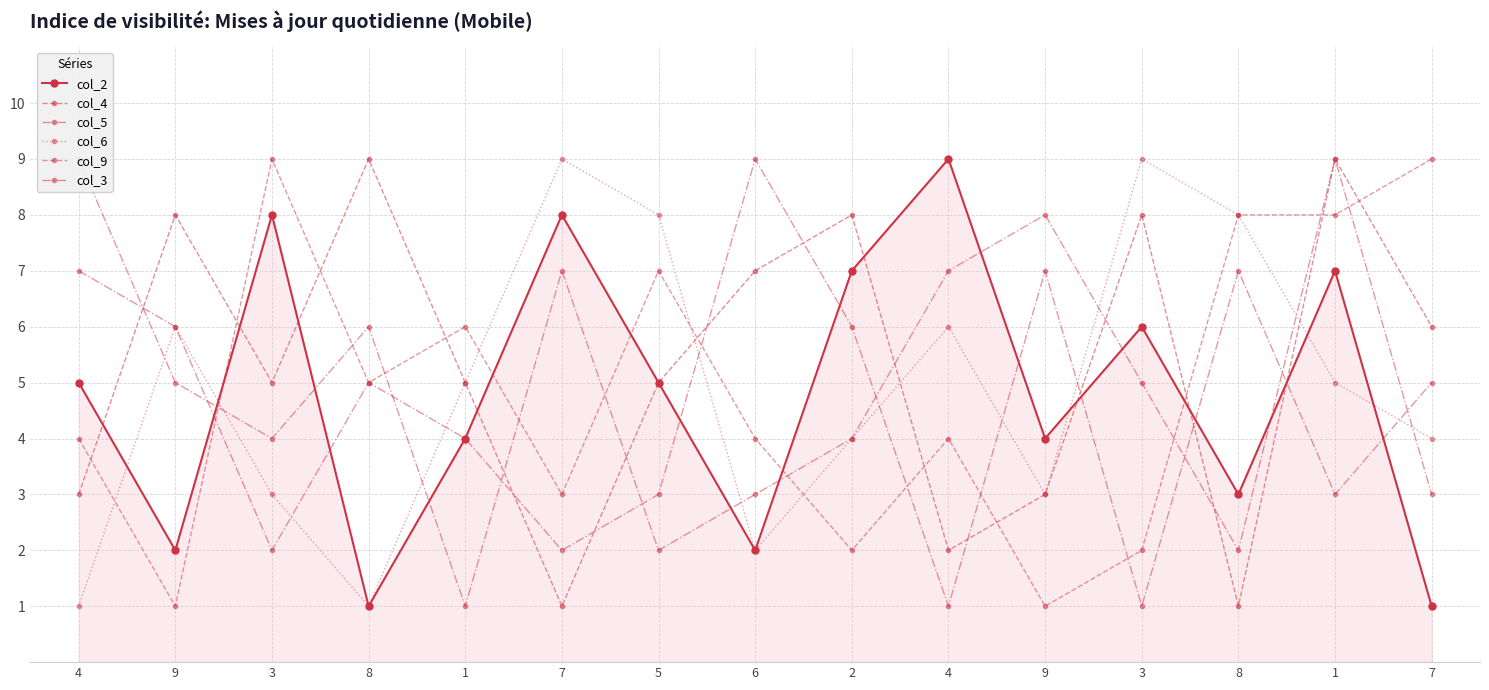

Reading right to left, what are all the values shown in this chart?

col_2: 7=1	1=7	8=3	3=6	9=4	4=9	2=7	6=2	5=5	7=8	1=4	8=1	3=8	9=2	4=5
col_4: 7=6	1=9	8=1	3=8	9=3	4=2	2=8	6=7	5=5	7=1	1=5	8=9	3=5	9=8	4=3
col_5: 7=5	1=3	8=7	3=1	9=7	4=1	2=6	6=9	5=3	7=2	1=4	8=5	3=2	9=6	4=7
col_6: 7=4	1=5	8=8	3=9	9=3	4=6	2=4	6=2	5=8	7=9	1=5	8=1	3=3	9=6	4=1
col_9: 7=9	1=8	8=8	3=2	9=1	4=4	2=2	6=4	5=7	7=3	1=6	8=5	3=9	9=1	4=4
col_3: 7=3	1=9	8=2	3=5	9=8	4=7	2=4	6=3	5=2	7=7	1=1	8=6	3=4	9=5	4=9